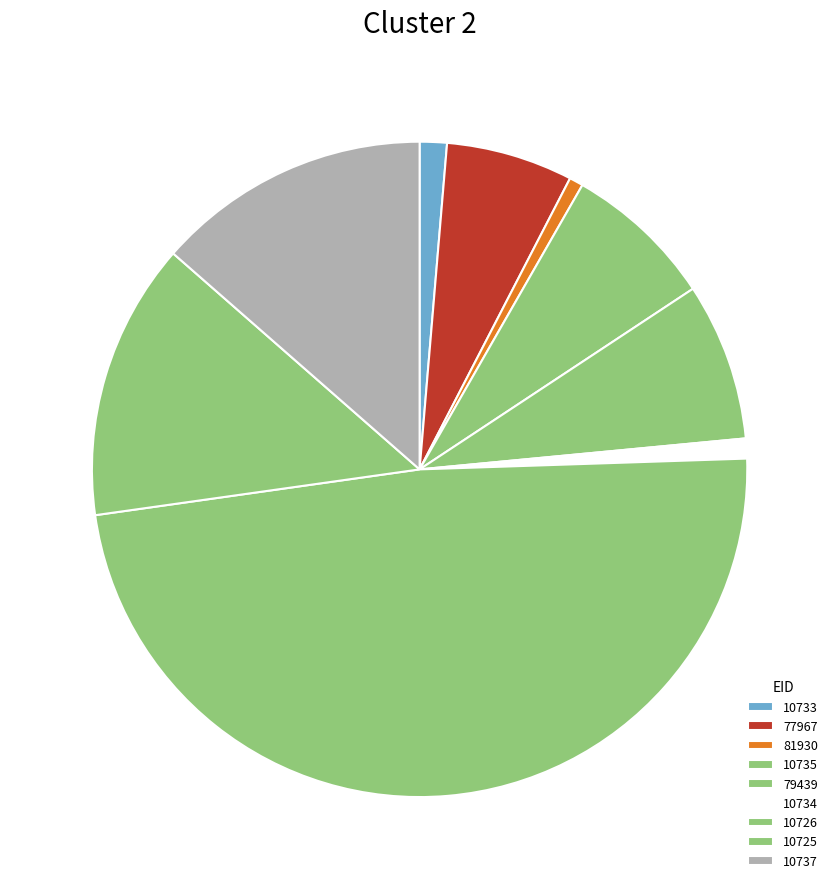

What is the ratio of the value at 77967 to the value at 10733?

4.7